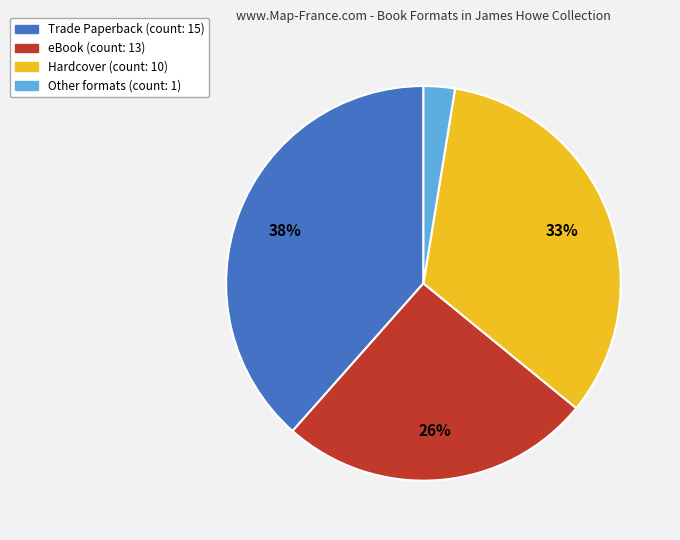

Does any single category account for the majority?

No